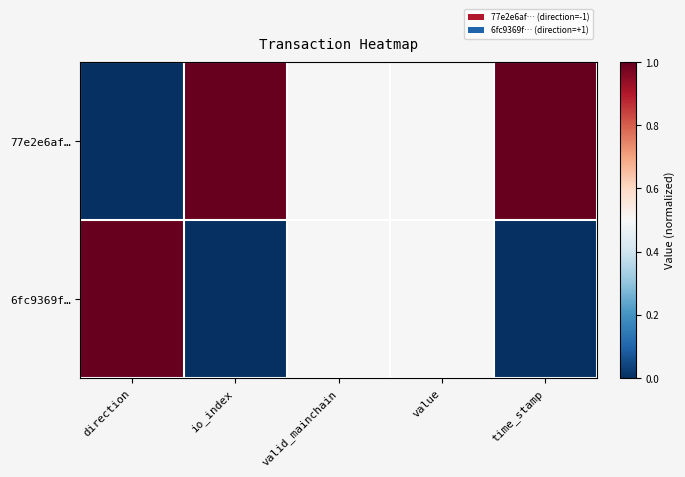

Rank the series by their average value, from lowest to highest.

6fc9369f…, 77e2e6af…